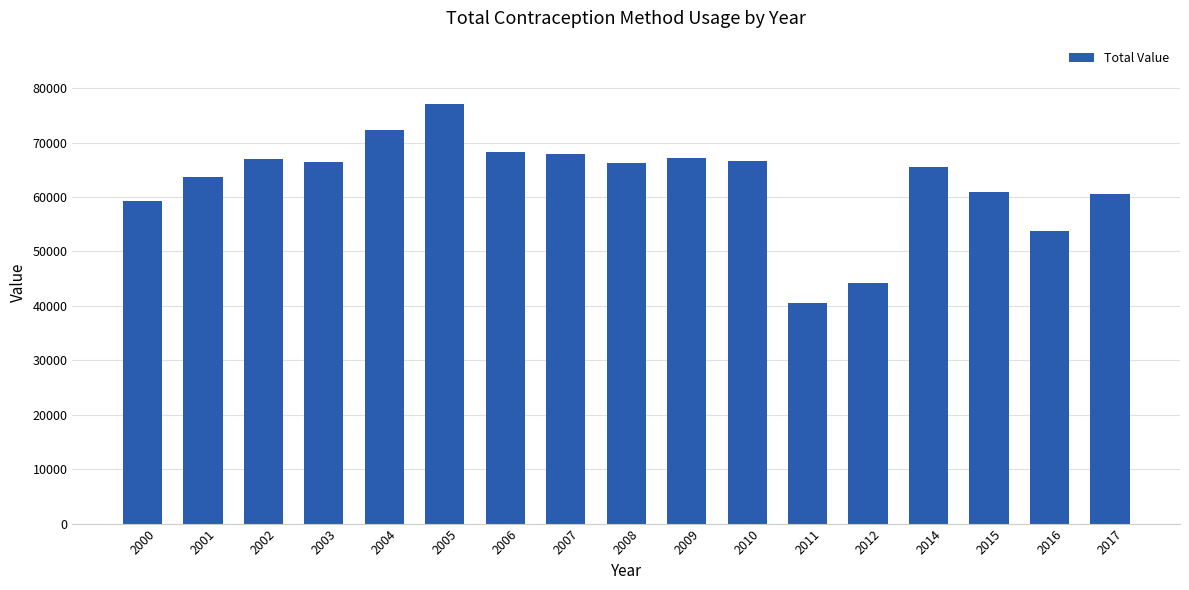

Approximately how many times larger is the value at 2008 compared to 2007?

1.0